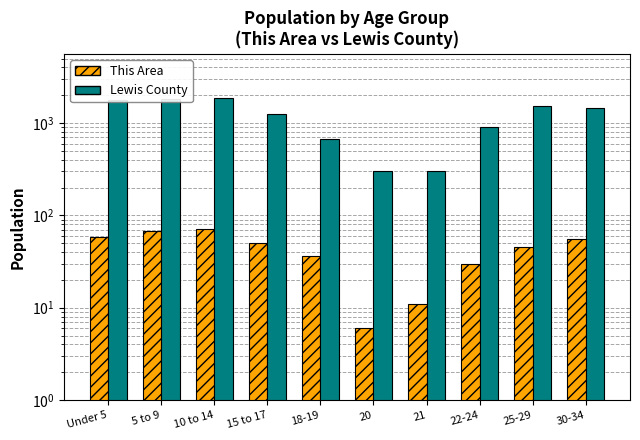

Rank the categories by This Area value from highest to lowest.

10 to 14, 5 to 9, Under 5, 30-34, 15 to 17, 25-29, 18-19, 22-24, 21, 20